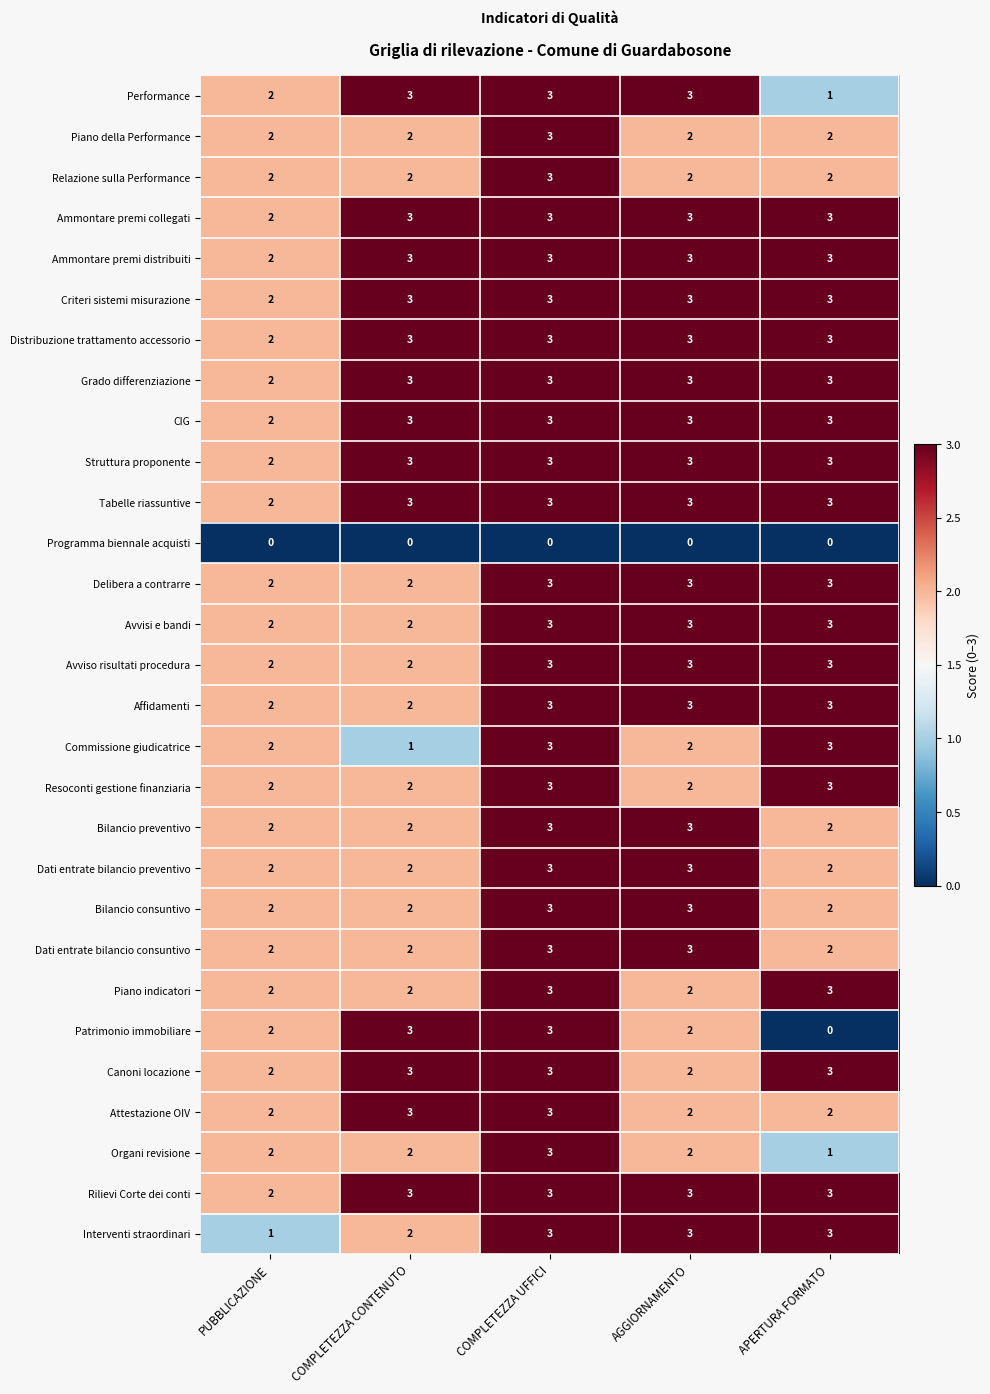

True or false: Avvisi e bandi has a value of 5 at AGGIORNAMENTO.

False